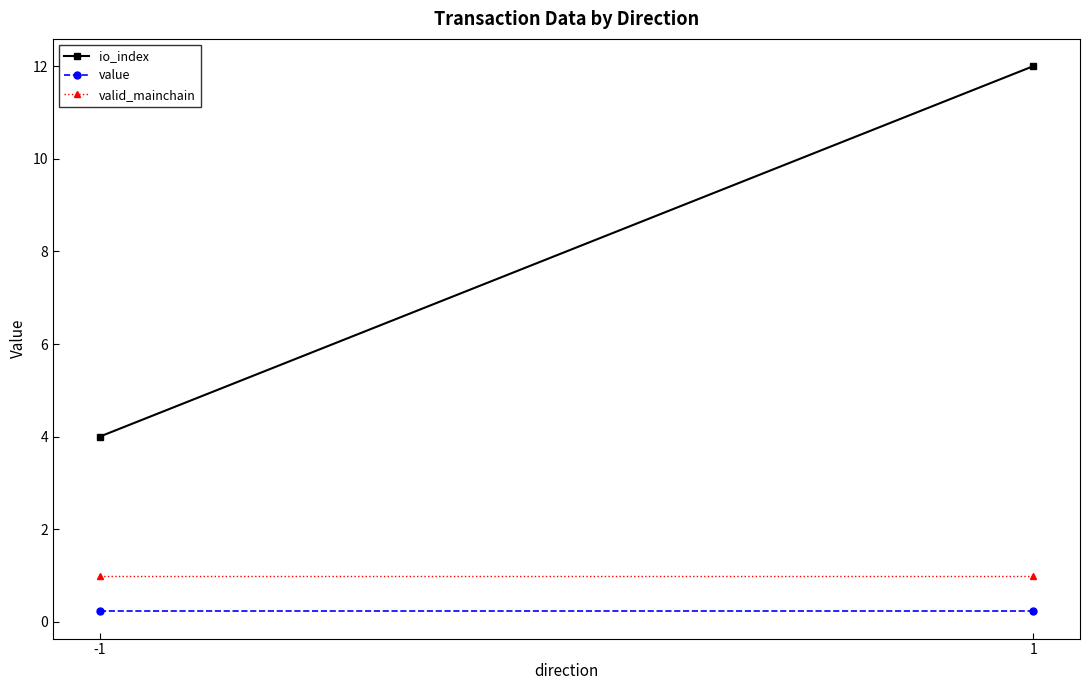

What is the maximum value for io_index?

12.0